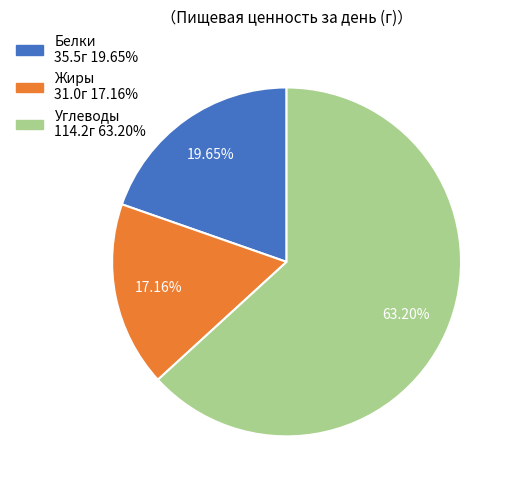

What percentage is the Белки slice, to the nearest percent?

20%